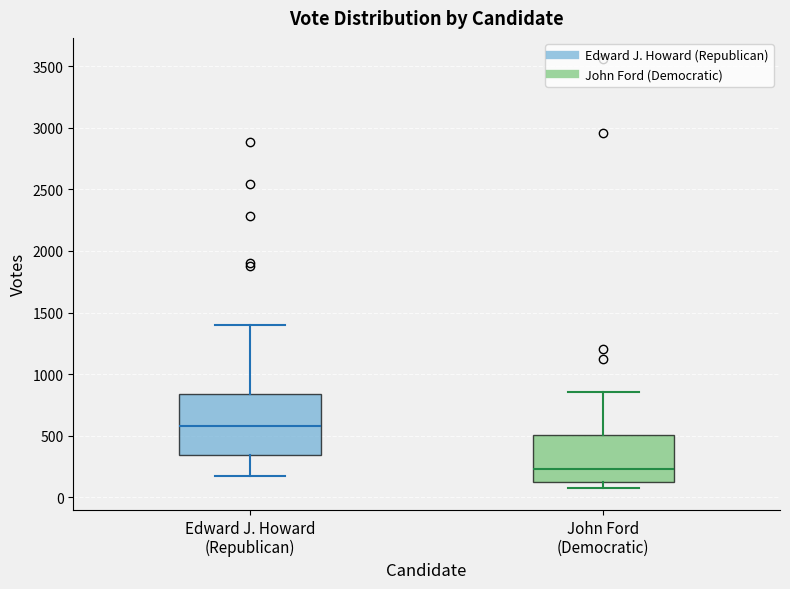

Which box has the highest median line?

Edward J. Howard (Republican)